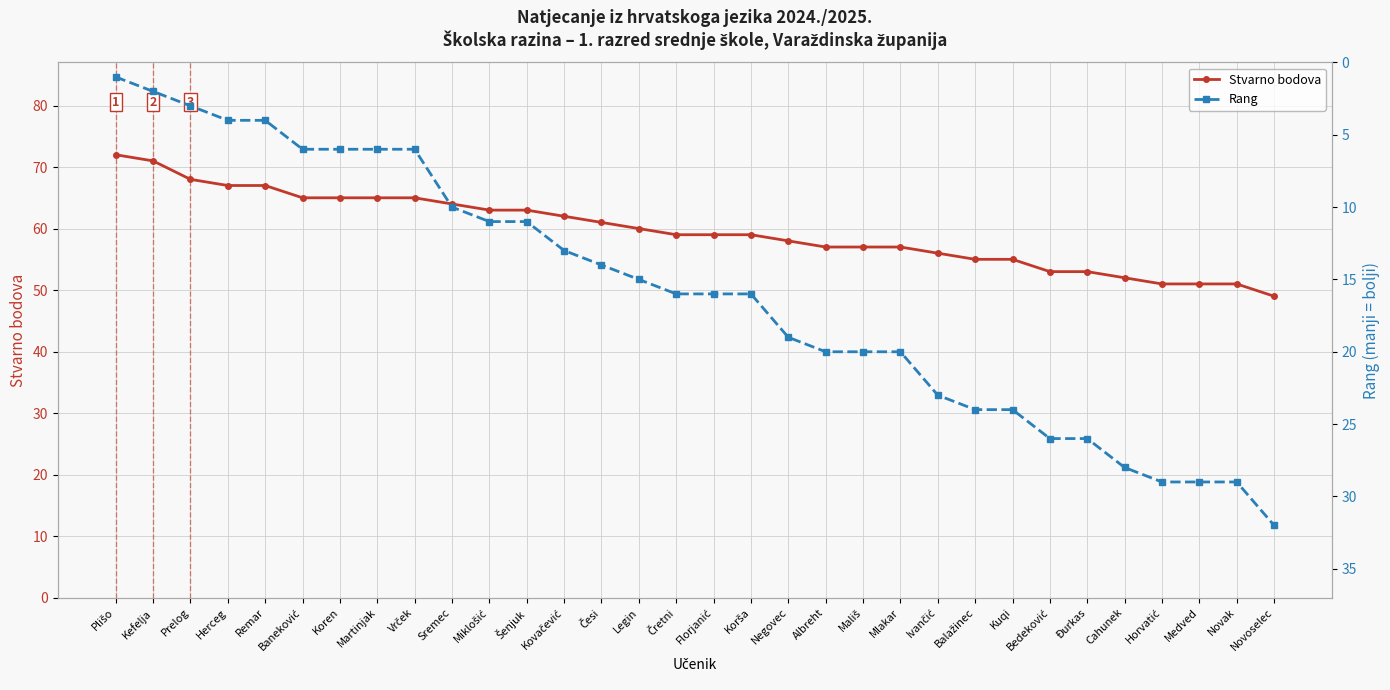

Which category has the lowest value in the Rang series?

Plišo